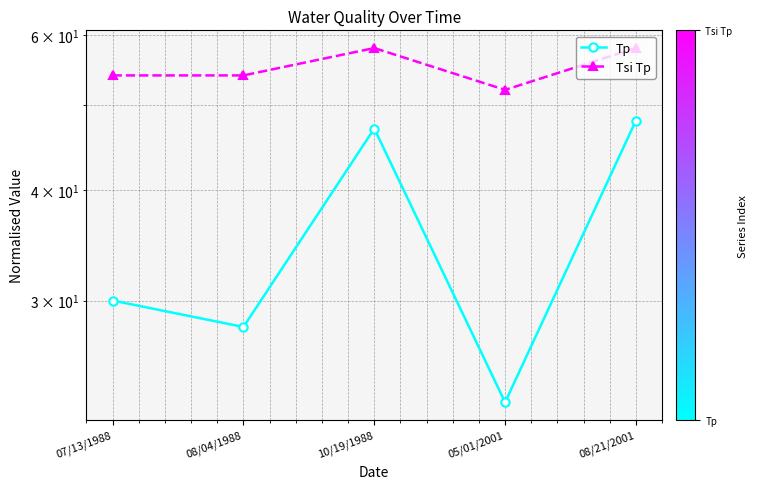

How many values in the Tsi Tp series are below 54?

1